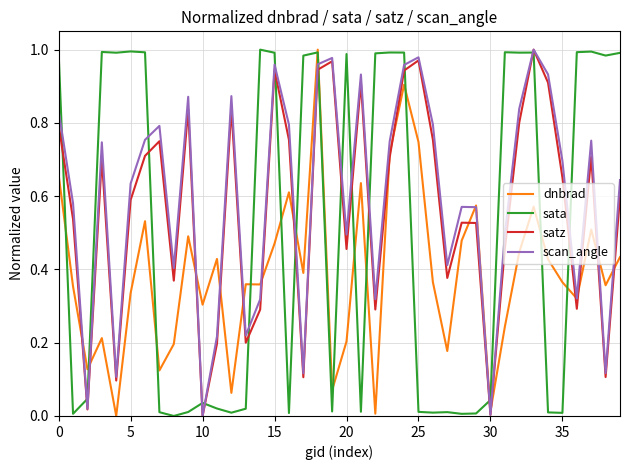

Reading left to right, transcribe all the data shown in this chart.

dnbrad: 0.7	0.4	0.1	0.2	0.0	0.3	0.5	0.1	0.2	0.5	0.3	0.4	0.1	0.4	0.4	0.5	0.6	0.4	1.0	0.1	0.2	0.6	0.0	0.7	0.9	0.7	0.4	0.2	0.5	0.6	0.0	0.2	0.4	0.6	0.4	0.4	0.3	0.5	0.4	0.4
sata: 1.0	0.0	0.0	1.0	1.0	1.0	1.0	0.0	0.0	0.0	0.0	0.0	0.0	0.0	1.0	1.0	0.0	1.0	1.0	0.0	1.0	0.0	1.0	1.0	1.0	0.0	0.0	0.0	0.0	0.0	0.0	1.0	1.0	1.0	0.0	0.0	1.0	1.0	1.0	1.0
satz: 0.8	0.5	0.0	0.7	0.1	0.6	0.7	0.8	0.4	0.8	0.0	0.2	0.8	0.2	0.3	0.9	0.8	0.1	0.9	1.0	0.5	0.9	0.3	0.7	0.9	1.0	0.8	0.4	0.5	0.5	0.0	0.5	0.8	1.0	0.9	0.7	0.3	0.7	0.1	0.6
scan_angle: 0.8	0.6	0.0	0.7	0.1	0.6	0.8	0.8	0.4	0.9	0.0	0.2	0.9	0.2	0.3	1.0	0.8	0.1	1.0	1.0	0.5	0.9	0.3	0.8	1.0	1.0	0.8	0.4	0.6	0.6	0.0	0.5	0.8	1.0	0.9	0.7	0.3	0.8	0.1	0.6